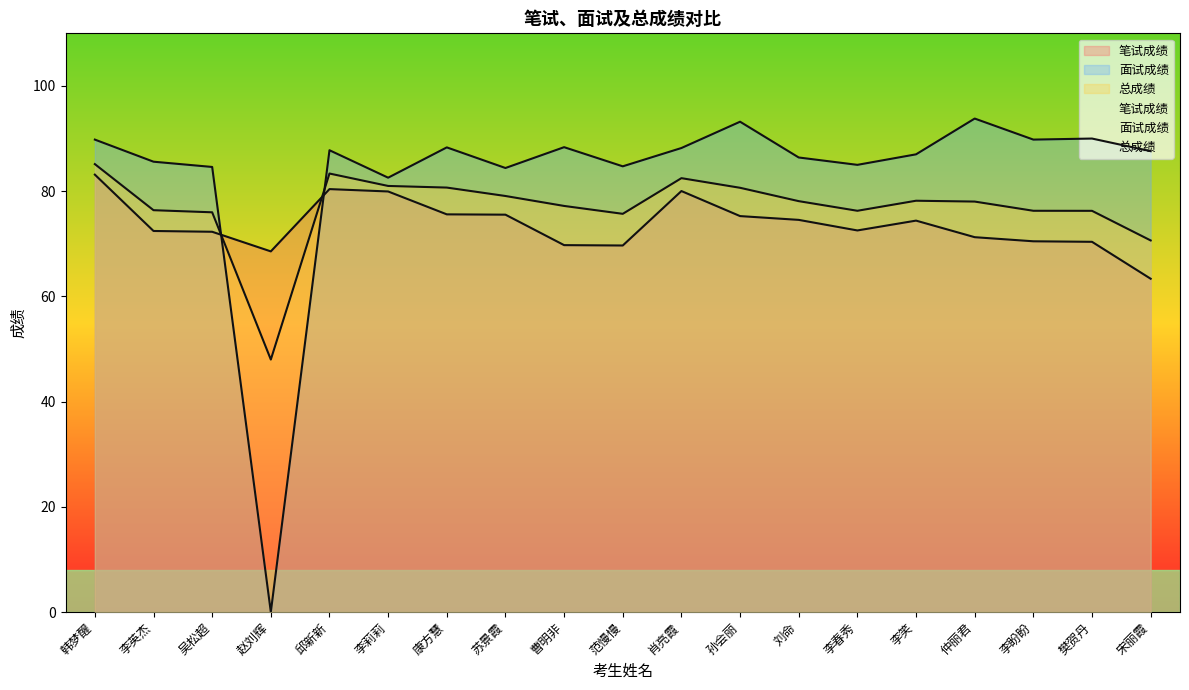

True or false: 笔试成绩 has a value of 117.8 at 李春秀.

False